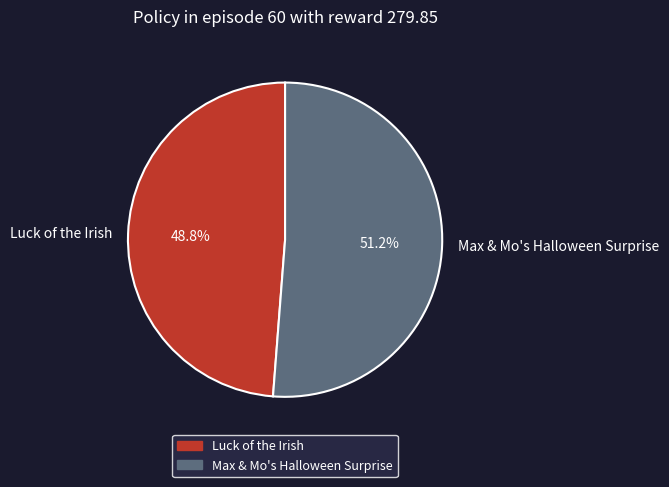

To the nearest percent, what percentage of the pie is Luck of the Irish?

49%